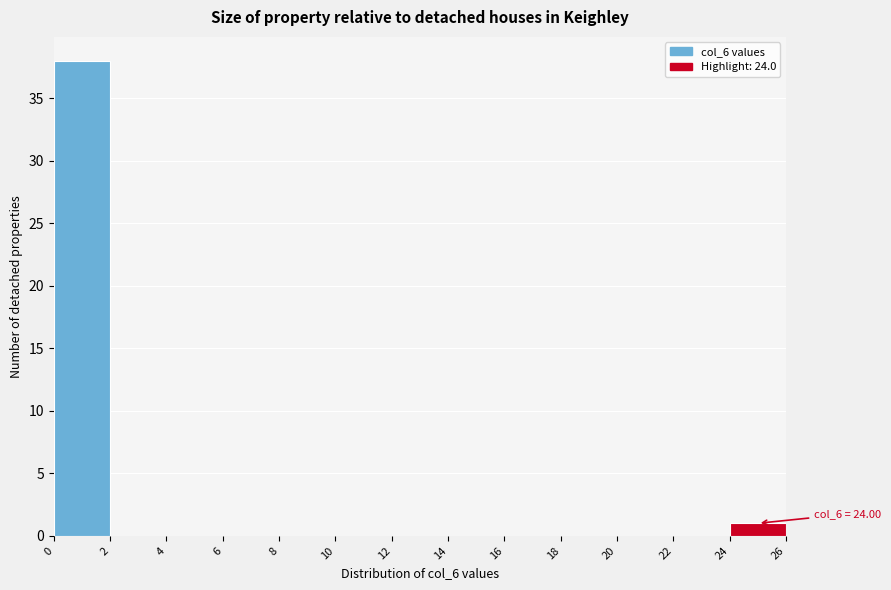

Which range on the x-axis has the tallest bar?

0 to 2